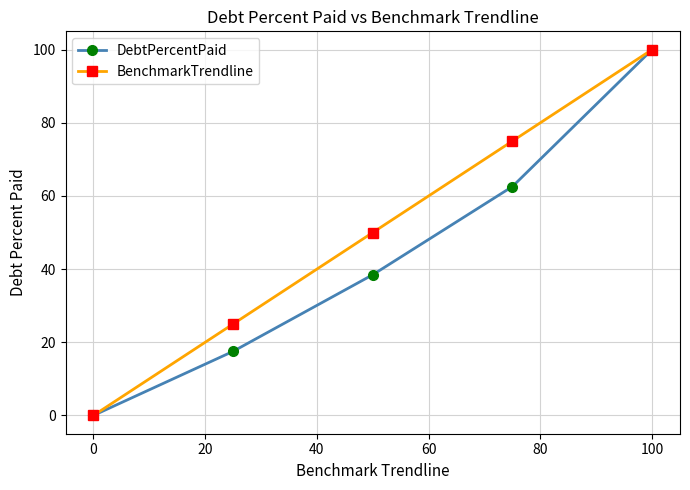

Rank the series by their average value, from lowest to highest.

DebtPercentPaid, BenchmarkTrendline